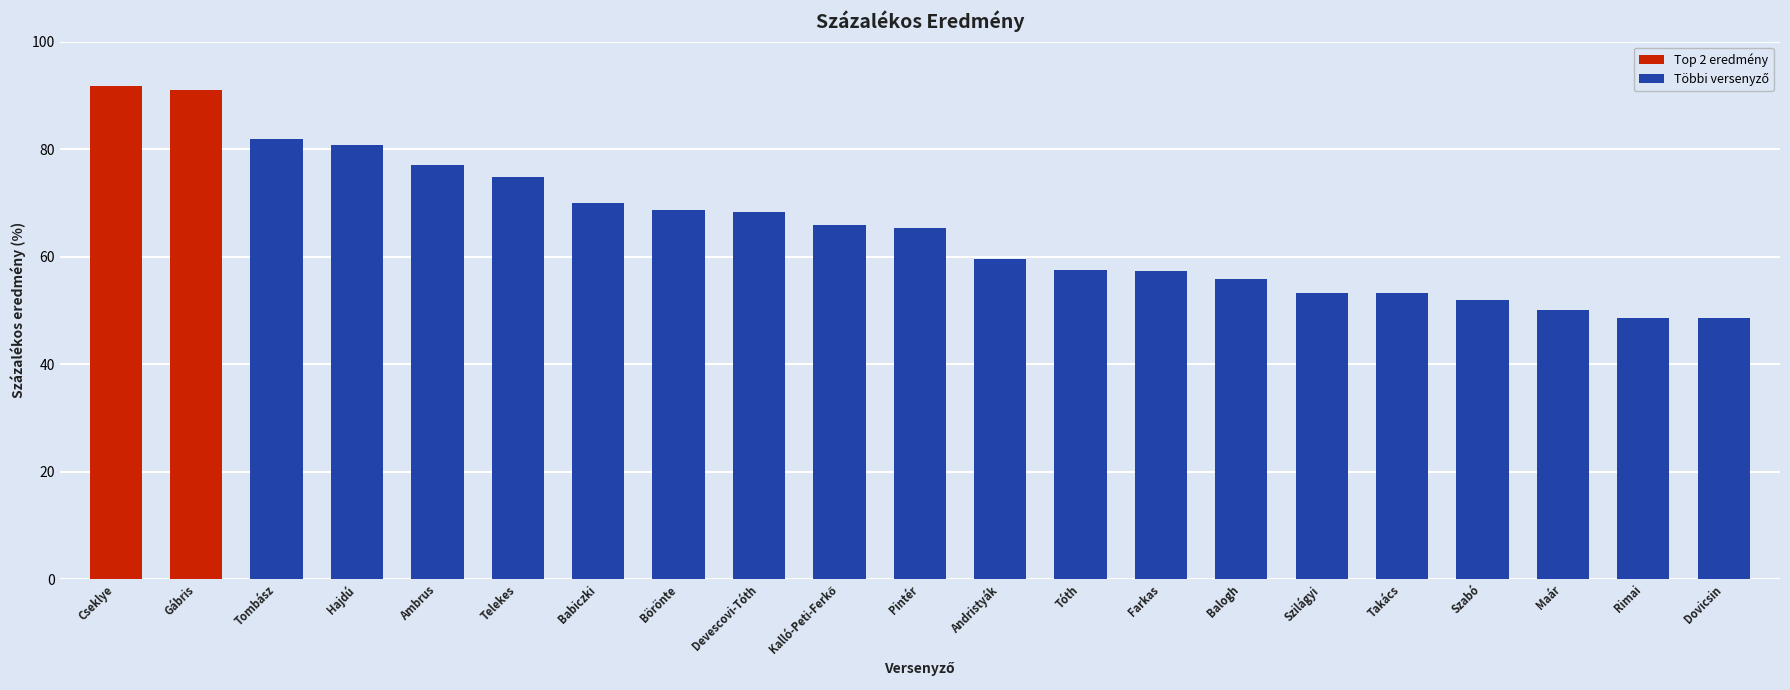

Is it true that the value at Szabó is 79.7?

False